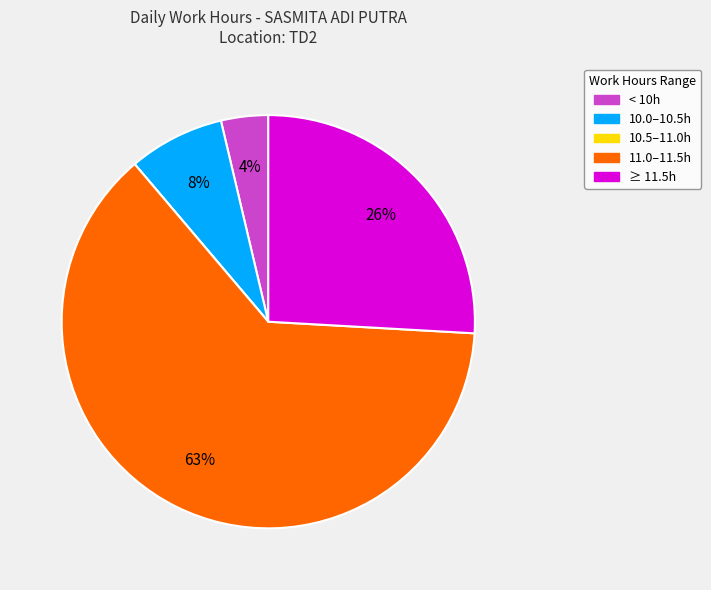

Does any single category account for the majority?

Yes